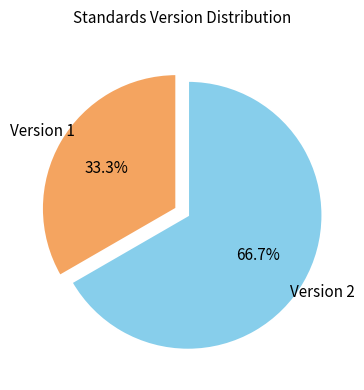

Is there any slice that represents more than half of the pie?

Yes